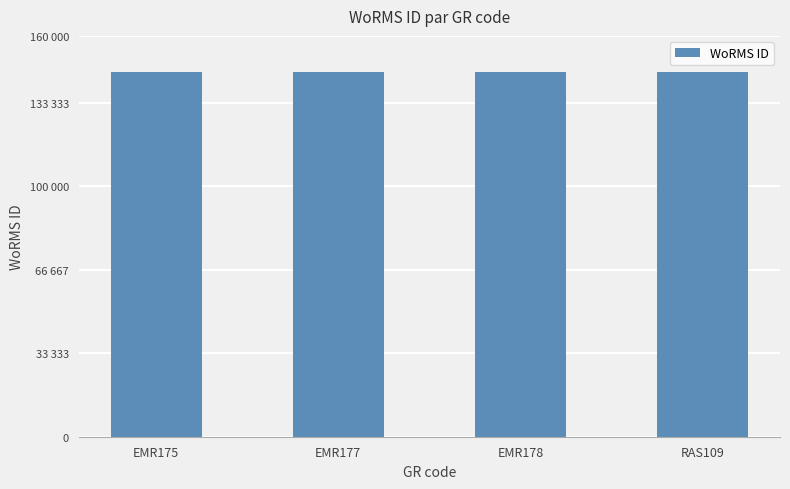

Reading right to left, transcribe all the data shown in this chart.

145625	145650	145650	145625